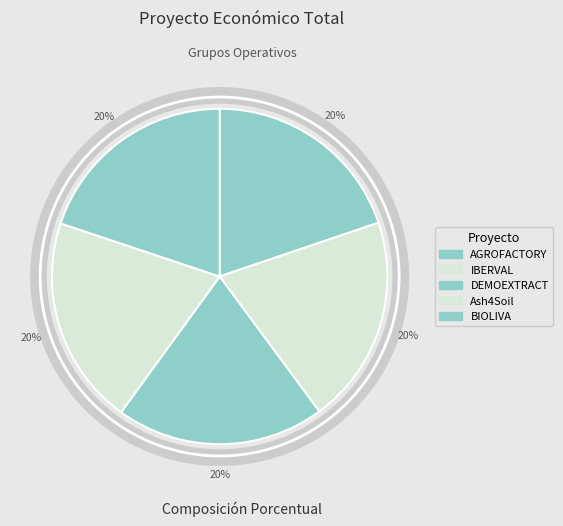

To the nearest percent, what percentage of the pie is AGROFACTORY?

20%